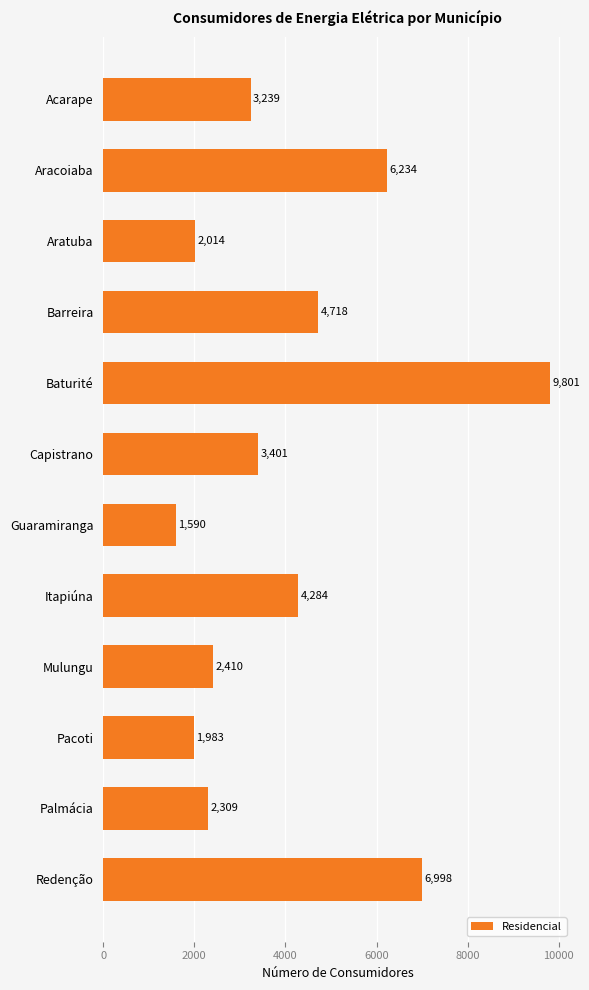

What is the difference between the second highest and minimum values?

5408